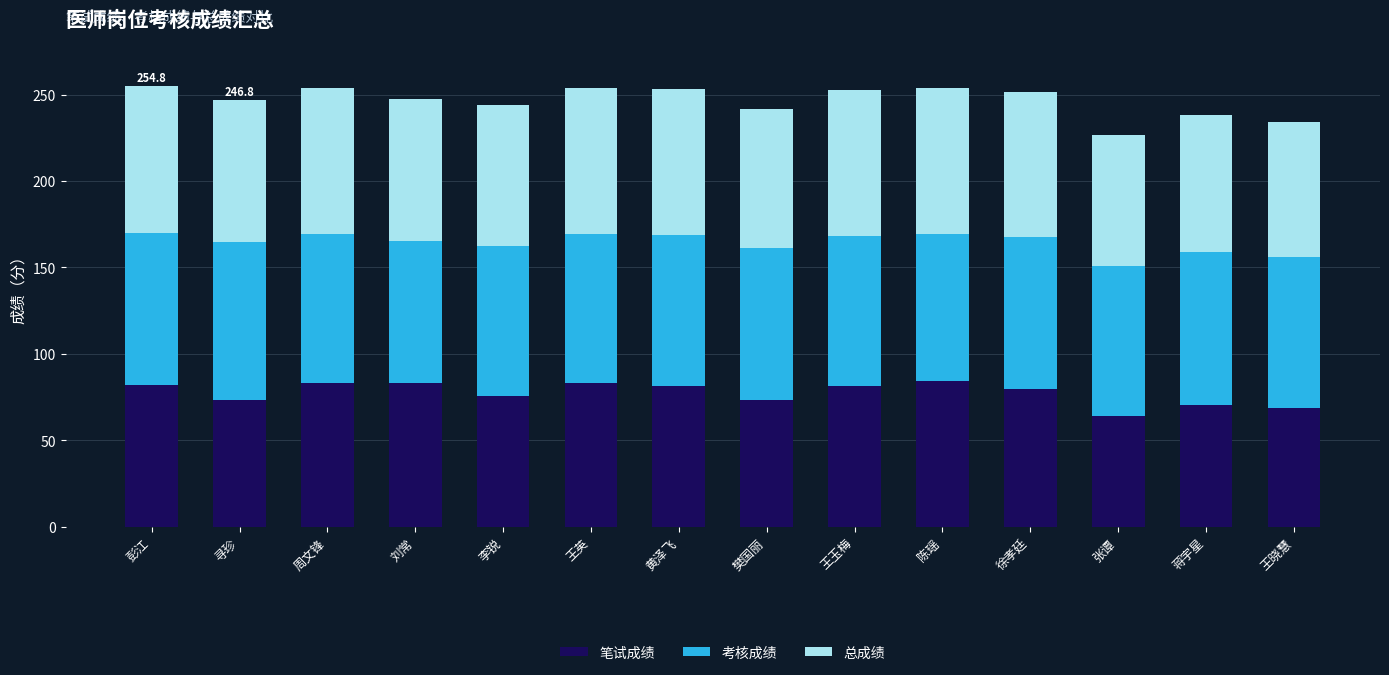

What is the minimum value for 笔试成绩?

63.7